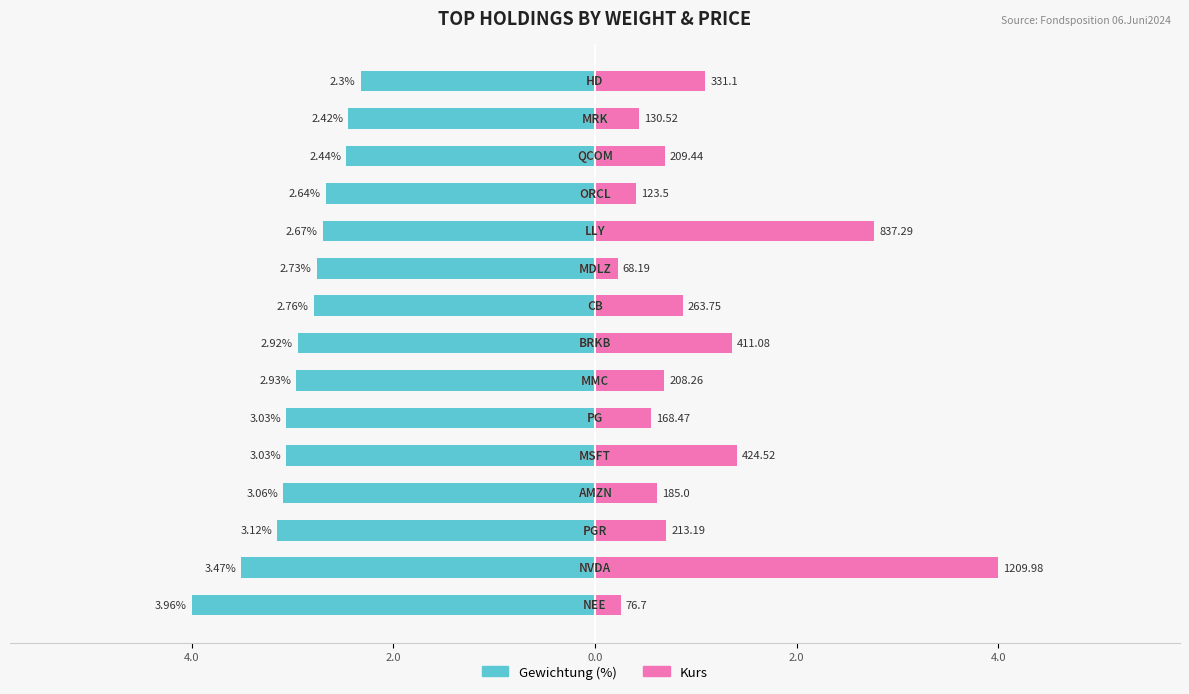

What is the sum of the Kurs (scaled) values at 8 and 6?

1.5